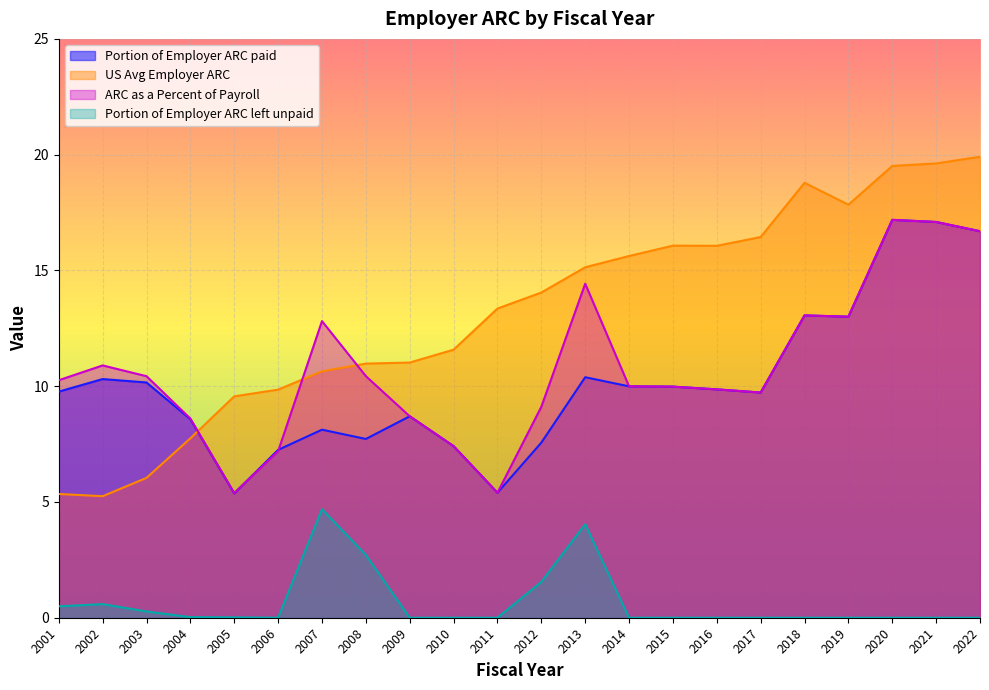

How many values in the ARC as a Percent of Payroll series are below 10?

11